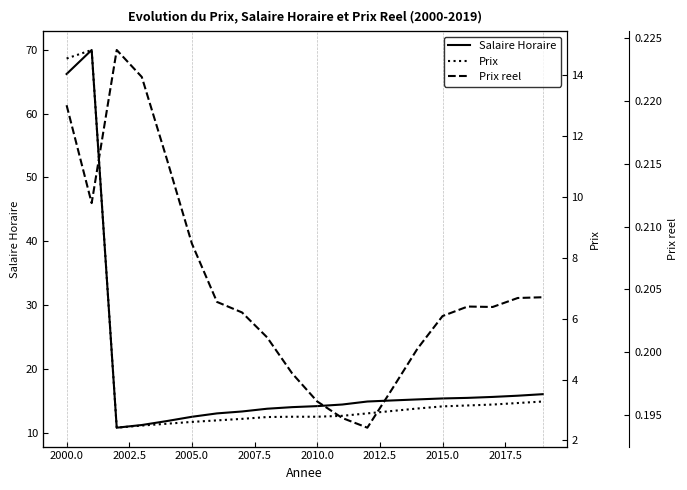

Rank the series by their average value, from lowest to highest.

Prix reel, Prix, Salaire Horaire